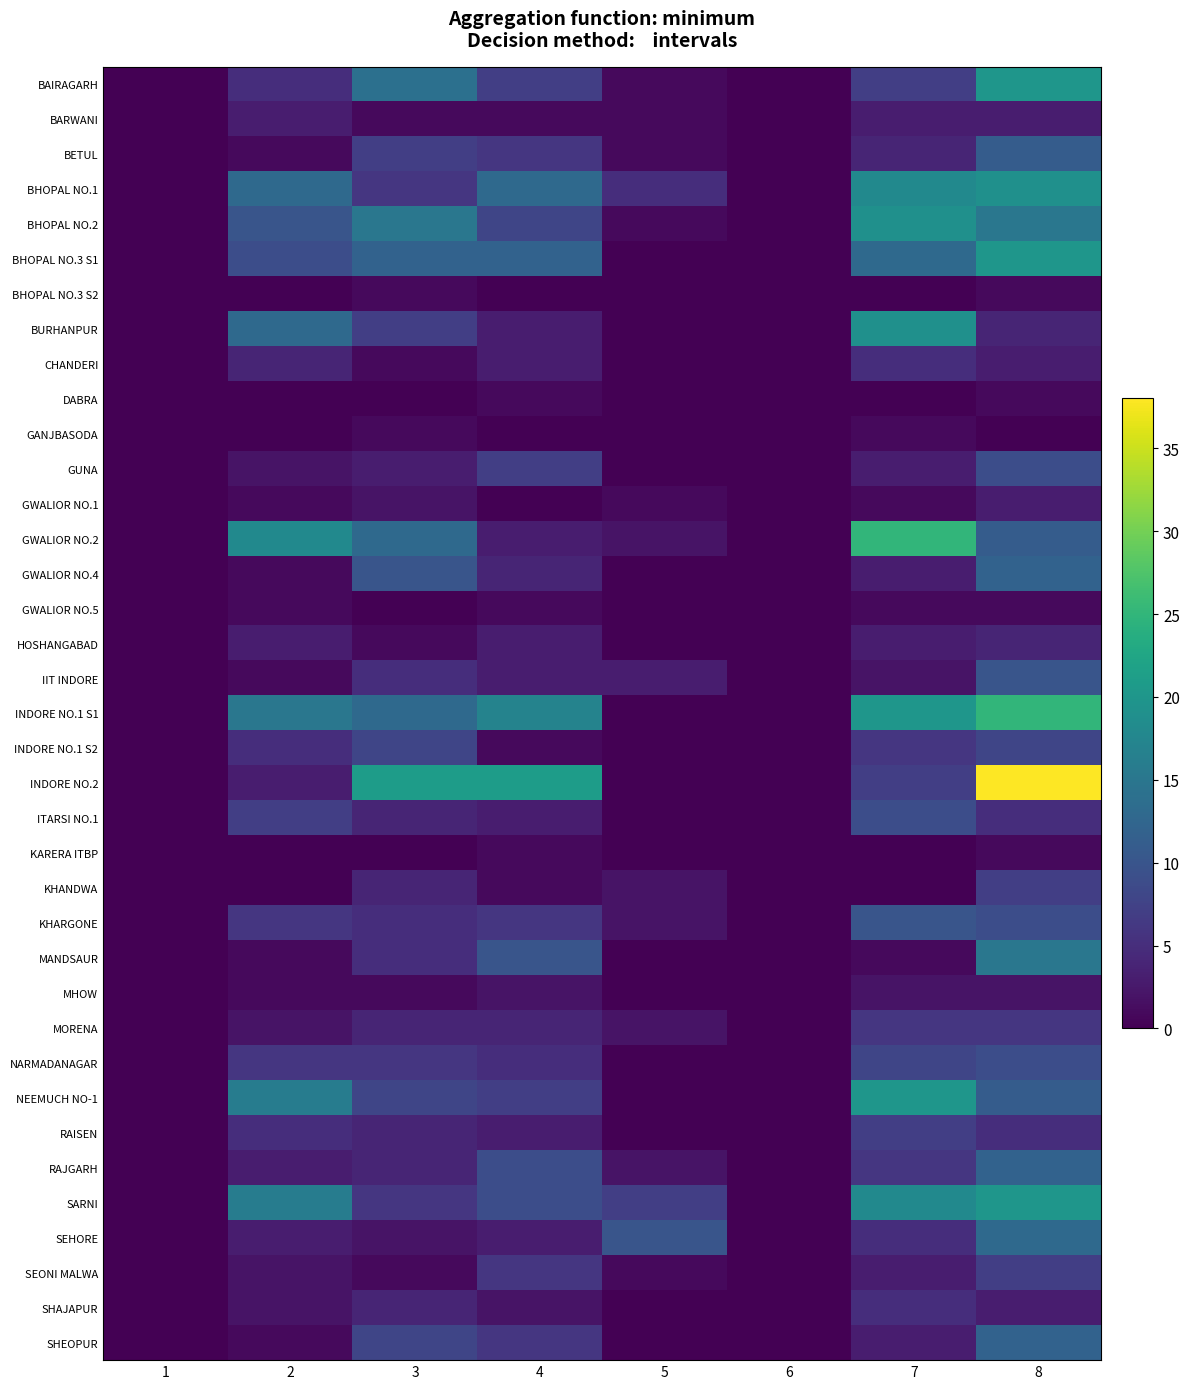

Reading left to right, extract all data points from this chart.

BAIRAGARH: 1=0	2=5	3=14	4=7	5=1	6=0	7=7	8=20
BARWANI: 1=0	2=3	3=1	4=1	5=1	6=0	7=3	8=3
BETUL: 1=0	2=1	3=7	4=6	5=1	6=0	7=4	8=11
BHOPAL NO.1: 1=0	2=13	3=6	4=13	5=5	6=0	7=18	8=19
BHOPAL NO.2: 1=0	2=10	3=15	4=8	5=1	6=0	7=19	8=15
BHOPAL NO.3 S1: 1=0	2=9	3=12	4=12	5=0	6=0	7=13	8=20
BHOPAL NO.3 S2: 1=0	2=0	3=1	4=0	5=0	6=0	7=0	8=1
BURHANPUR: 1=0	2=13	3=7	4=3	5=0	6=0	7=19	8=4
CHANDERI: 1=0	2=4	3=1	4=3	5=0	6=0	7=5	8=3
DABRA: 1=0	2=0	3=0	4=1	5=0	6=0	7=0	8=1
GANJBASODA: 1=0	2=0	3=1	4=0	5=0	6=0	7=1	8=0
GUNA: 1=0	2=2	3=3	4=7	5=0	6=0	7=3	8=9
GWALIOR NO.1: 1=0	2=1	3=2	4=0	5=1	6=0	7=1	8=3
GWALIOR NO.2: 1=0	2=18	3=13	4=3	5=2	6=0	7=25	8=11
GWALIOR NO.4: 1=0	2=1	3=10	4=4	5=0	6=0	7=3	8=12
GWALIOR NO.5: 1=0	2=1	3=0	4=1	5=0	6=0	7=1	8=1
HOSHANGABAD: 1=0	2=3	3=1	4=3	5=0	6=0	7=3	8=4
IIT INDORE: 1=0	2=1	3=5	4=3	5=3	6=0	7=2	8=10
INDORE NO.1 S1: 1=0	2=15	3=13	4=17	5=0	6=0	7=20	8=25
INDORE NO.1 S2: 1=0	2=5	3=8	4=1	5=0	6=0	7=6	8=8
INDORE NO.2: 1=0	2=3	3=21	4=21	5=0	6=0	7=7	8=38
ITARSI NO.1: 1=0	2=7	3=4	4=3	5=0	6=0	7=9	8=5
KARERA ITBP: 1=0	2=0	3=0	4=1	5=0	6=0	7=0	8=1
KHANDWA: 1=0	2=0	3=4	4=1	5=2	6=0	7=0	8=7
KHARGONE: 1=0	2=6	3=5	4=6	5=2	6=0	7=10	8=9
MANDSAUR: 1=0	2=1	3=5	4=10	5=0	6=0	7=1	8=15
MHOW: 1=0	2=1	3=1	4=2	5=0	6=0	7=2	8=2
MORENA: 1=0	2=2	3=4	4=4	5=2	6=0	7=6	8=6
NARMADANAGAR: 1=0	2=6	3=6	4=5	5=0	6=0	7=8	8=9
NEEMUCH NO-1: 1=0	2=16	3=8	4=7	5=0	6=0	7=20	8=11
RAISEN: 1=0	2=5	3=4	4=3	5=0	6=0	7=7	8=5
RAJGARH: 1=0	2=3	3=4	4=9	5=2	6=0	7=6	8=12
SARNI: 1=0	2=16	3=6	4=9	5=7	6=0	7=18	8=20
SEHORE: 1=0	2=3	3=2	4=3	5=10	6=0	7=5	8=13
SEONI MALWA: 1=0	2=2	3=1	4=6	5=1	6=0	7=3	8=7
SHAJAPUR: 1=0	2=2	3=4	4=2	5=0	6=0	7=5	8=3
SHEOPUR: 1=0	2=1	3=8	4=6	5=0	6=0	7=3	8=12